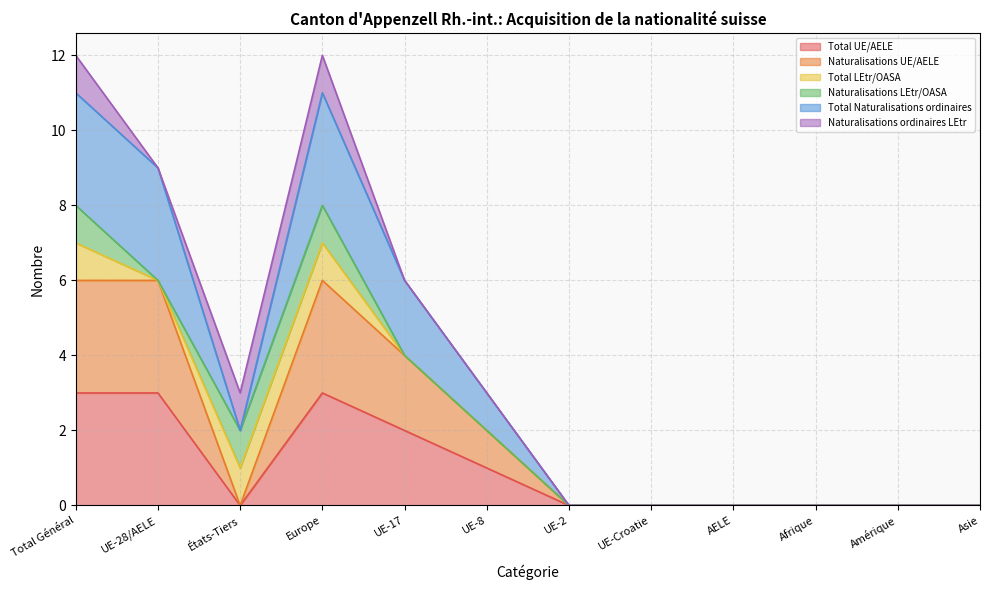

Which has a higher value, AELE or UE-28/AELE?

UE-28/AELE